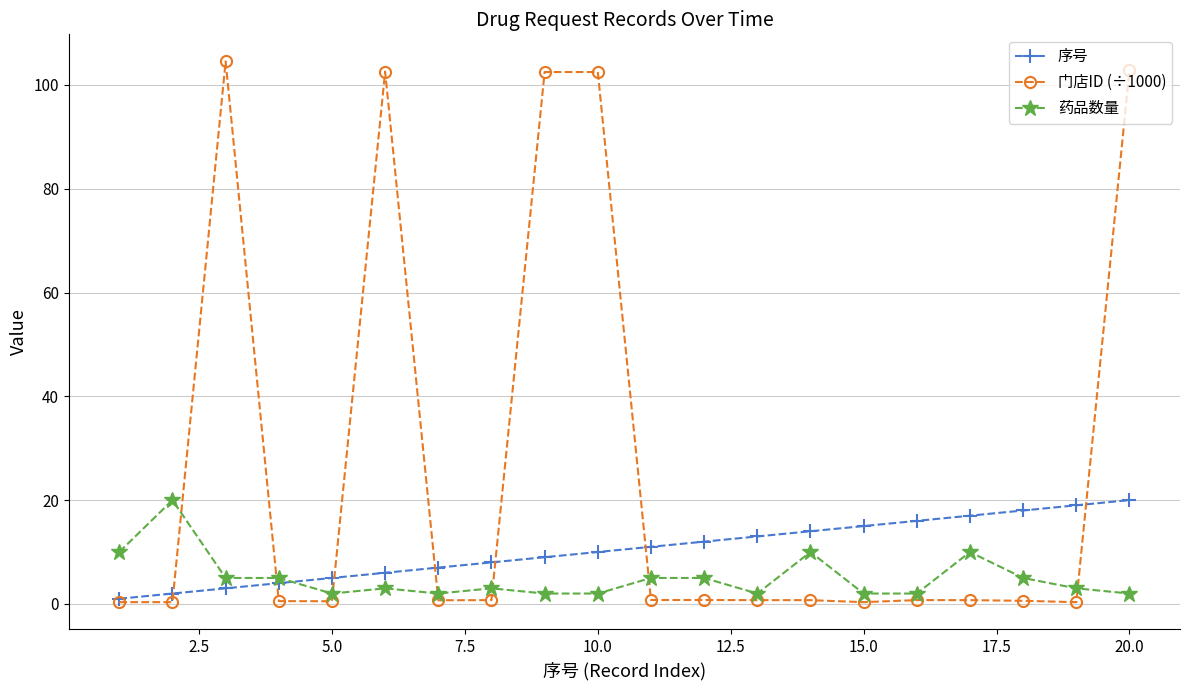

What is the maximum value shown in the chart?

104.5